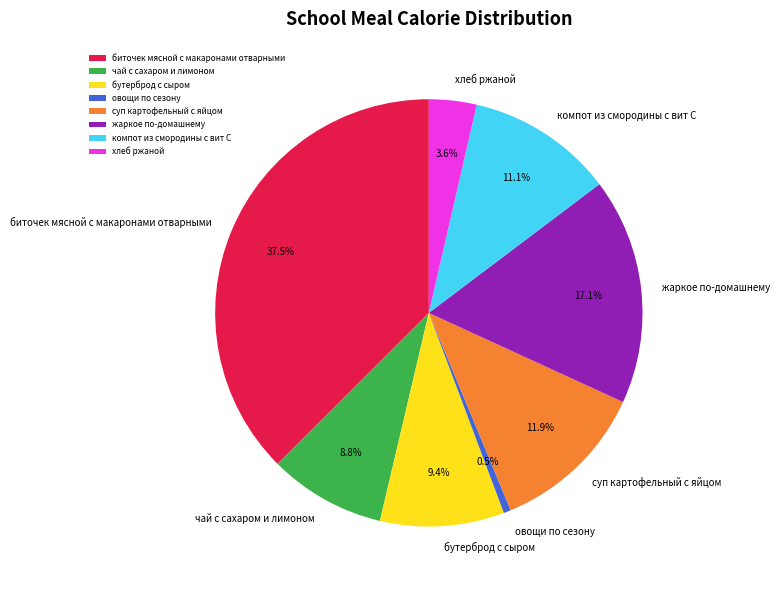

Which slice is the smallest?

овощи по сезону